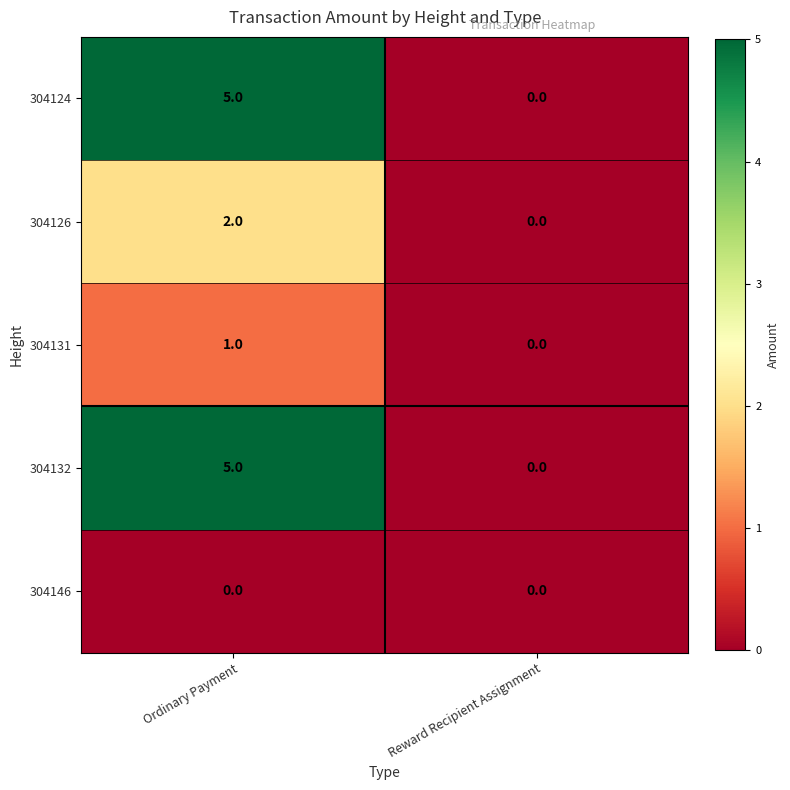

What is the greatest value displayed?

5